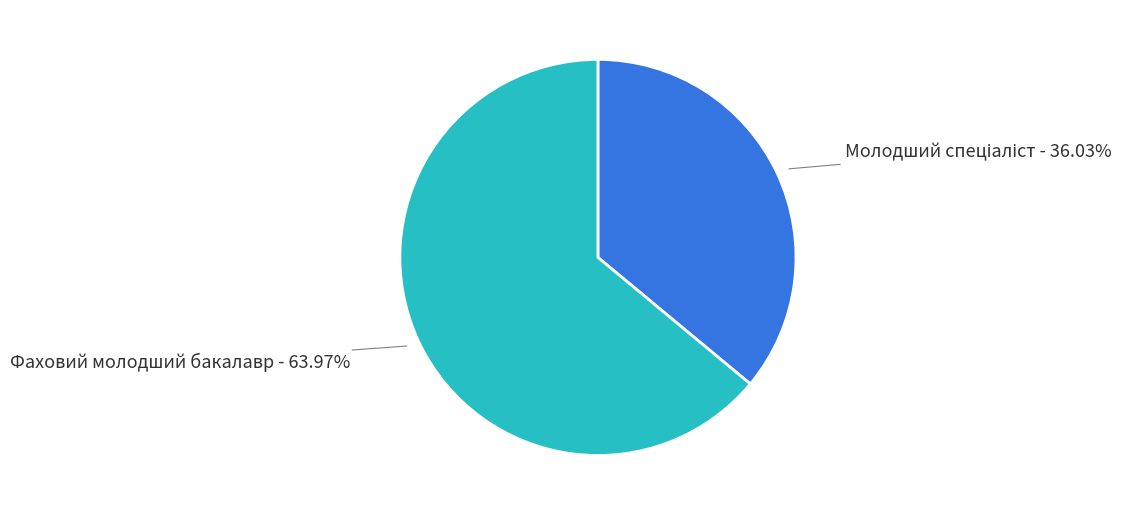

The Фаховий молодший бакалавр slice represents 55% of the pie. True or false?

False